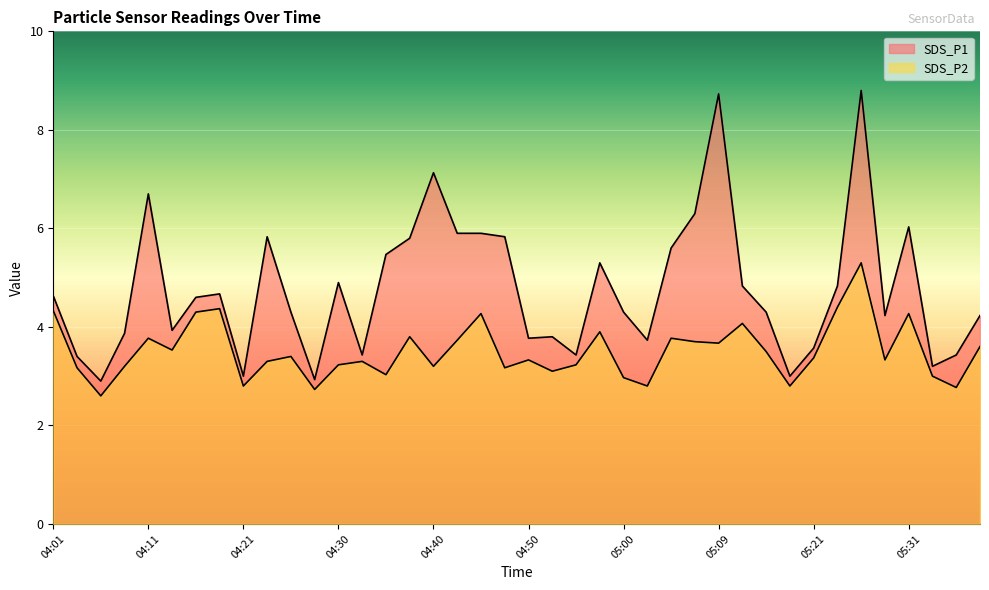

What is the average value of the SDS_P2 series?

3.5